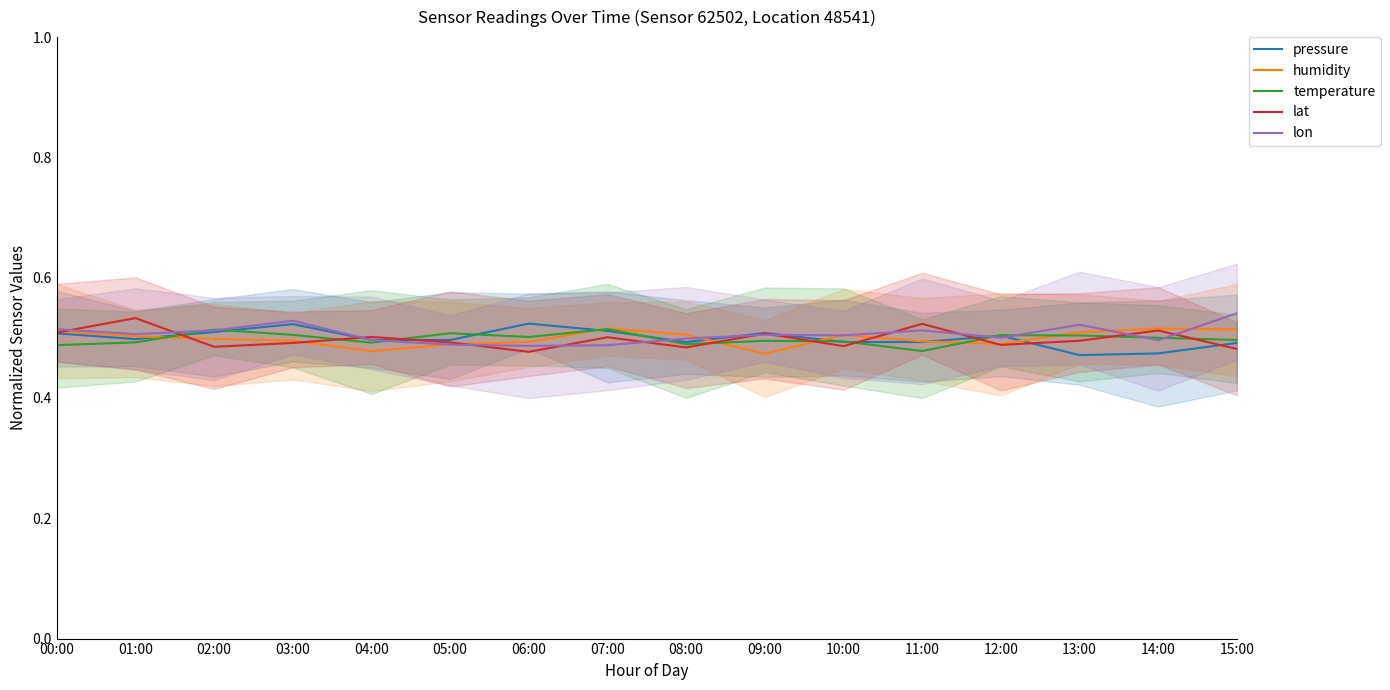

Reading left to right, list all the values displayed in this chart.

pressure: 00:00=0.5	01:00=0.5	02:00=0.5	03:00=0.5	04:00=0.5	05:00=0.5	06:00=0.5	07:00=0.5	08:00=0.5	09:00=0.5	10:00=0.5	11:00=0.5	12:00=0.5	13:00=0.5	14:00=0.5	15:00=0.5
humidity: 00:00=0.5	01:00=0.5	02:00=0.5	03:00=0.5	04:00=0.5	05:00=0.5	06:00=0.5	07:00=0.5	08:00=0.5	09:00=0.5	10:00=0.5	11:00=0.5	12:00=0.5	13:00=0.5	14:00=0.5	15:00=0.5
temperature: 00:00=0.5	01:00=0.5	02:00=0.5	03:00=0.5	04:00=0.5	05:00=0.5	06:00=0.5	07:00=0.5	08:00=0.5	09:00=0.5	10:00=0.5	11:00=0.5	12:00=0.5	13:00=0.5	14:00=0.5	15:00=0.5
lat: 00:00=0.5	01:00=0.5	02:00=0.5	03:00=0.5	04:00=0.5	05:00=0.5	06:00=0.5	07:00=0.5	08:00=0.5	09:00=0.5	10:00=0.5	11:00=0.5	12:00=0.5	13:00=0.5	14:00=0.5	15:00=0.5
lon: 00:00=0.5	01:00=0.5	02:00=0.5	03:00=0.5	04:00=0.5	05:00=0.5	06:00=0.5	07:00=0.5	08:00=0.5	09:00=0.5	10:00=0.5	11:00=0.5	12:00=0.5	13:00=0.5	14:00=0.5	15:00=0.5